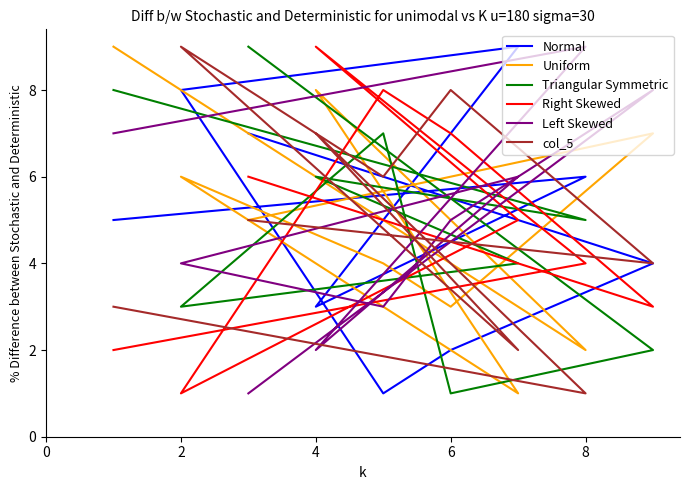

How many interior local valleys does the Triangular Symmetric series have?

3